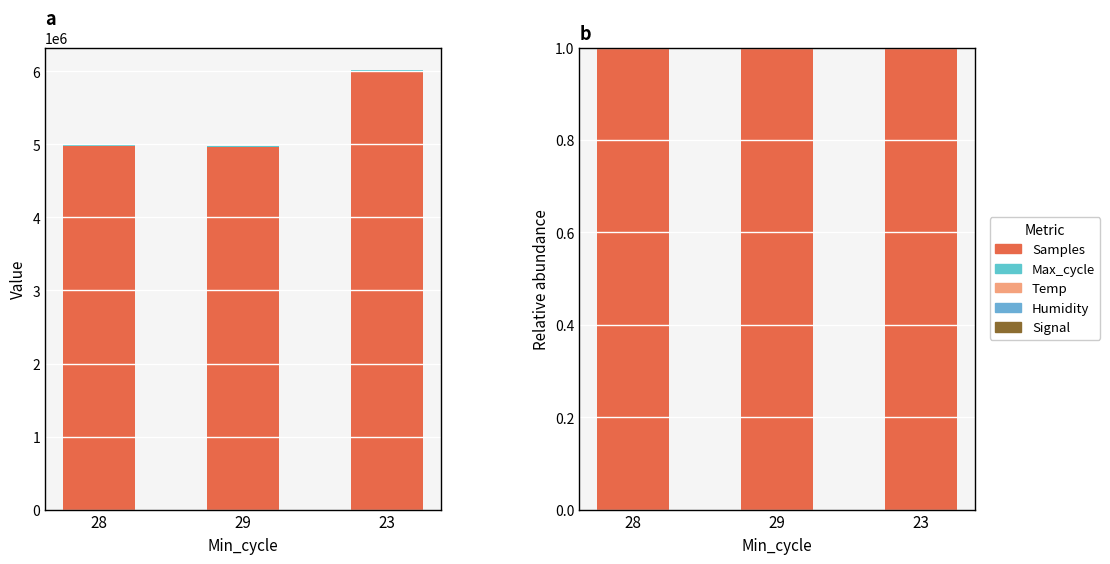

What is the average value of the Samples series?

1.0